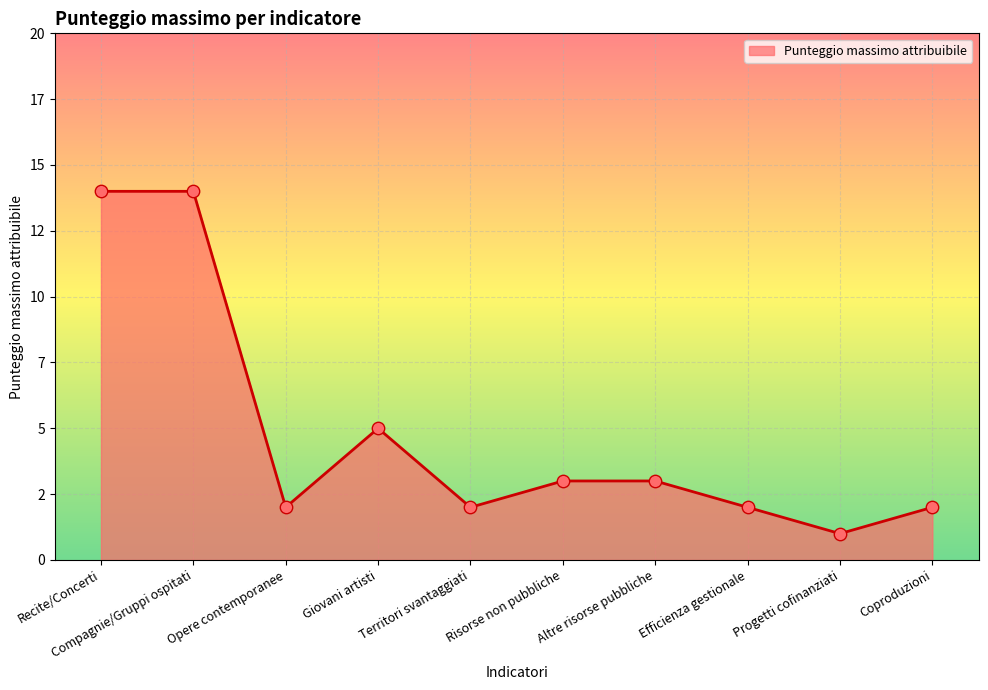

What is the ratio of the value at Efficienza gestionale to the value at Giovani artisti?

0.4